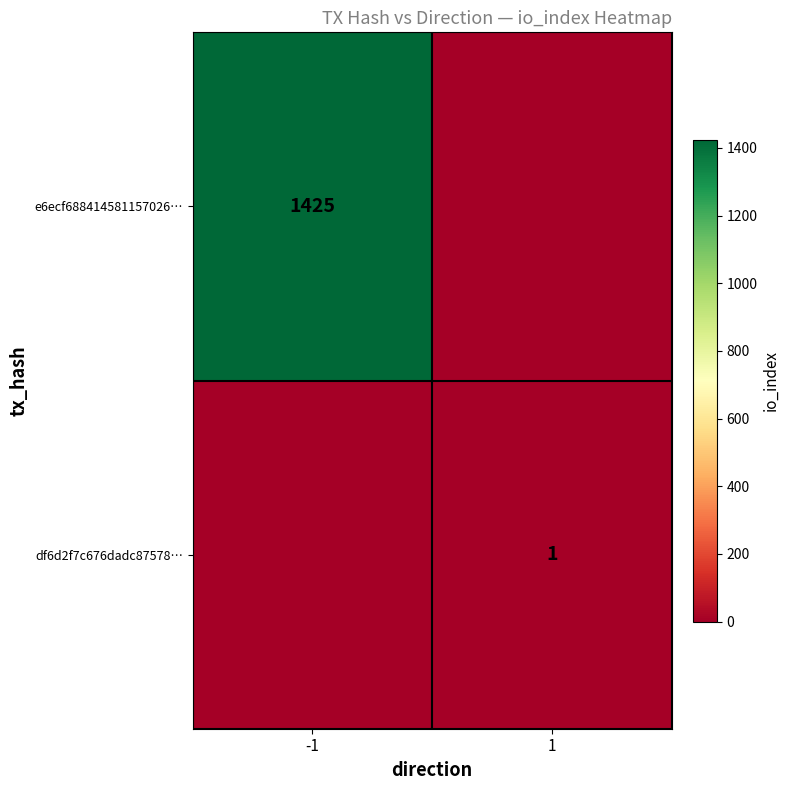

Which label corresponds to the smallest value in the chart?

1